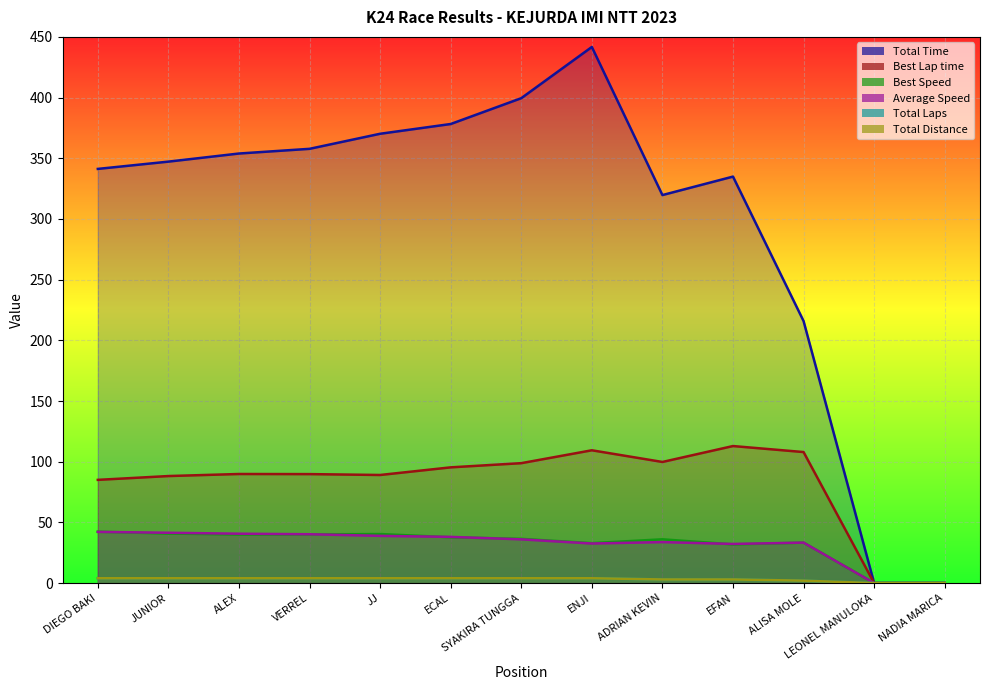

What are all the series names shown in the legend?

Total Time, Best Lap time, Best Speed, Average Speed, Total Laps, Total Distance